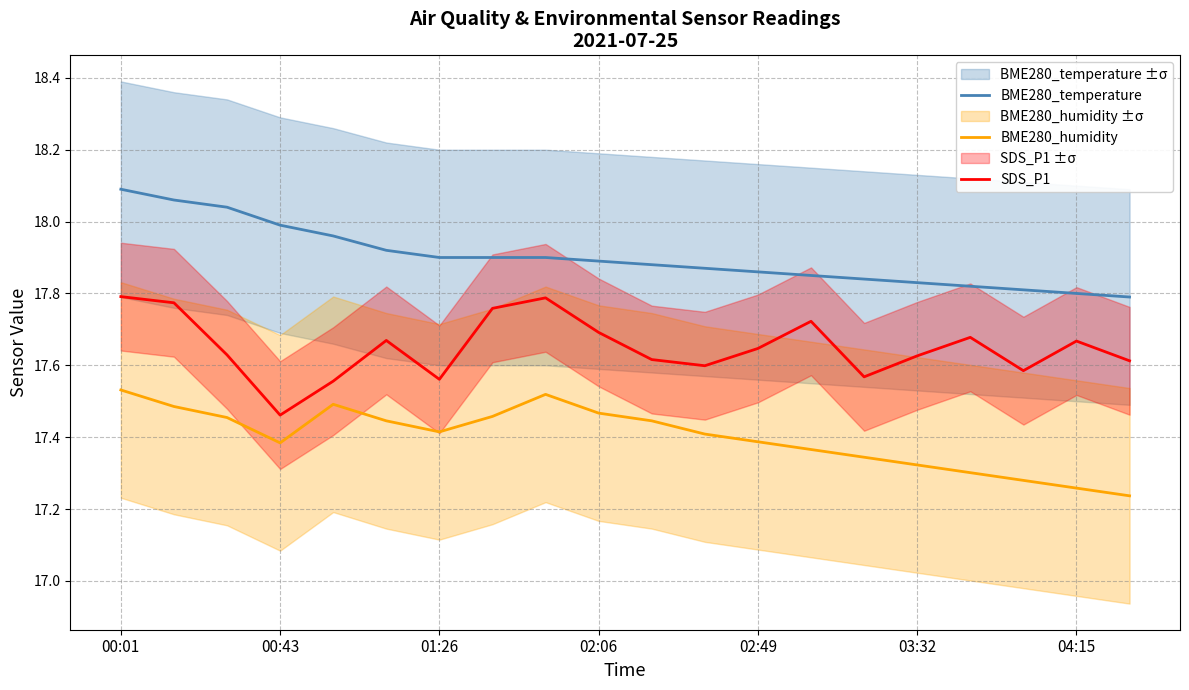

List the series in order of their overall mean, lowest first.

BME280_humidity, SDS_P1, BME280_temperature